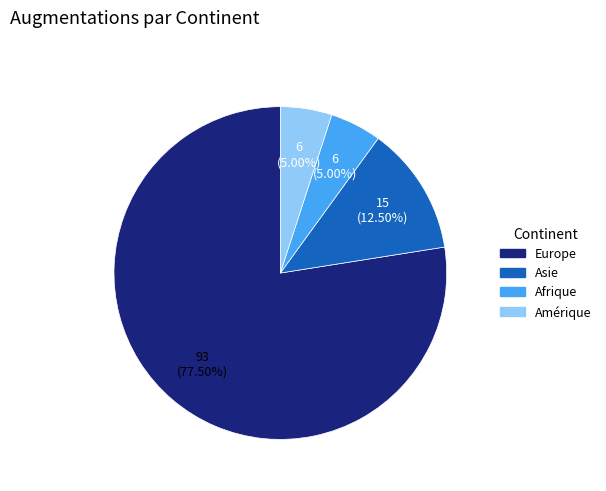

Which slice is the largest?

Europe